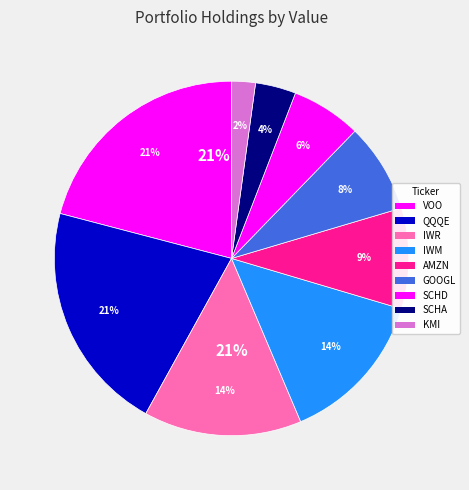

To the nearest percent, what is the difference between the largest and smallest slice percentages?

19%